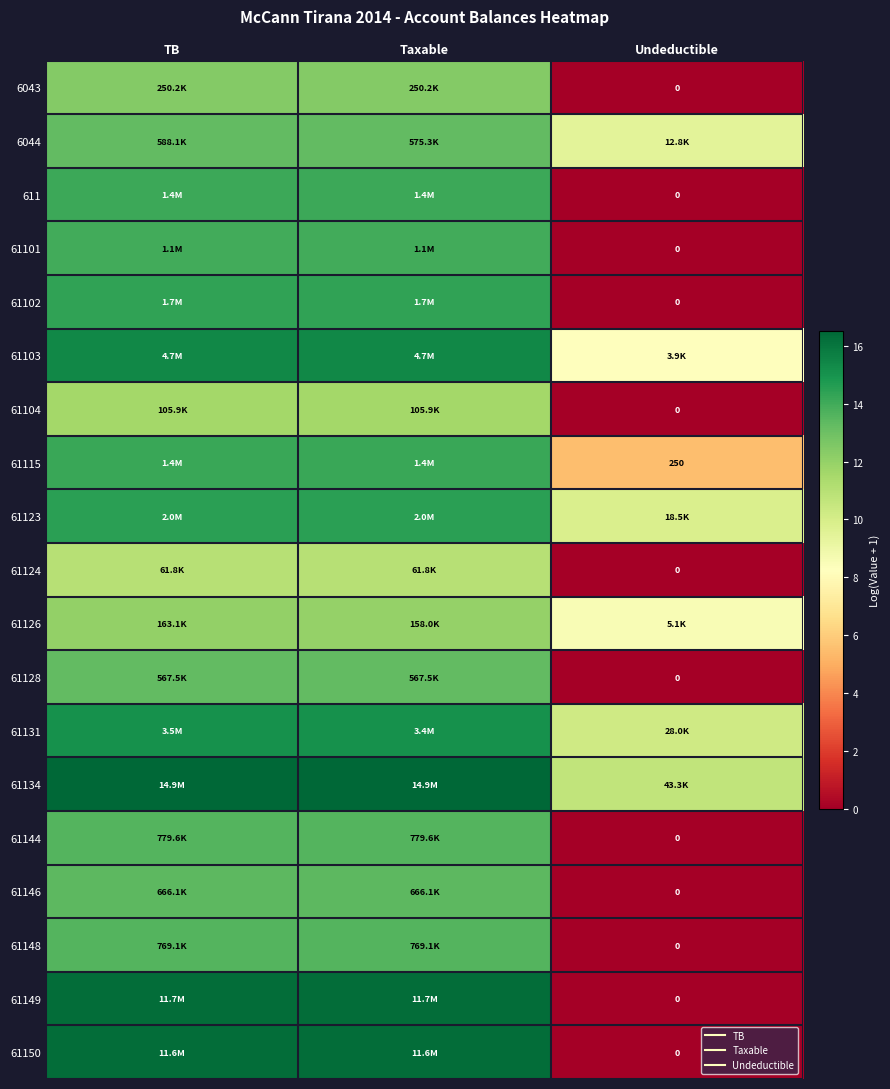

List the series in order of their peak value, lowest first.

61124, 61104, 61126, 6043, 61128, 6044, 61146, 61148, 61144, 61101, 611, 61115, 61102, 61123, 61131, 61103, 61150, 61149, 61134